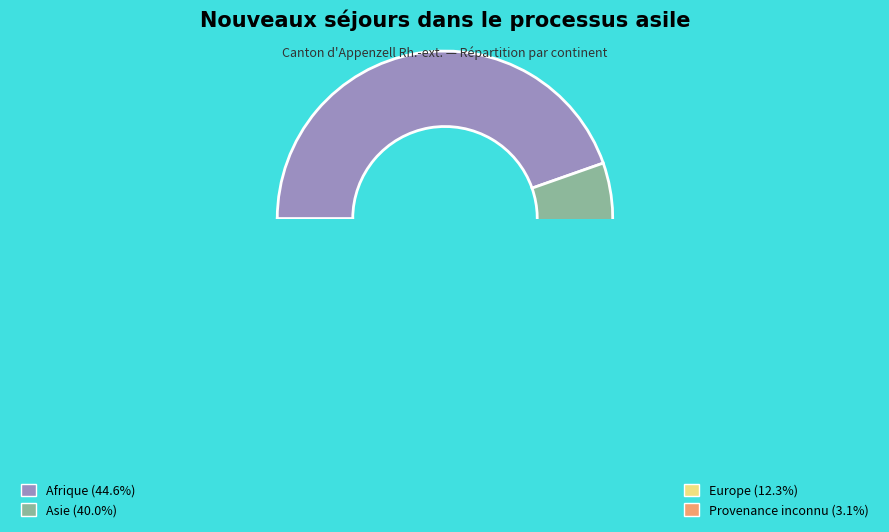

What percentage do Afrique and Asie together represent?

84.6%